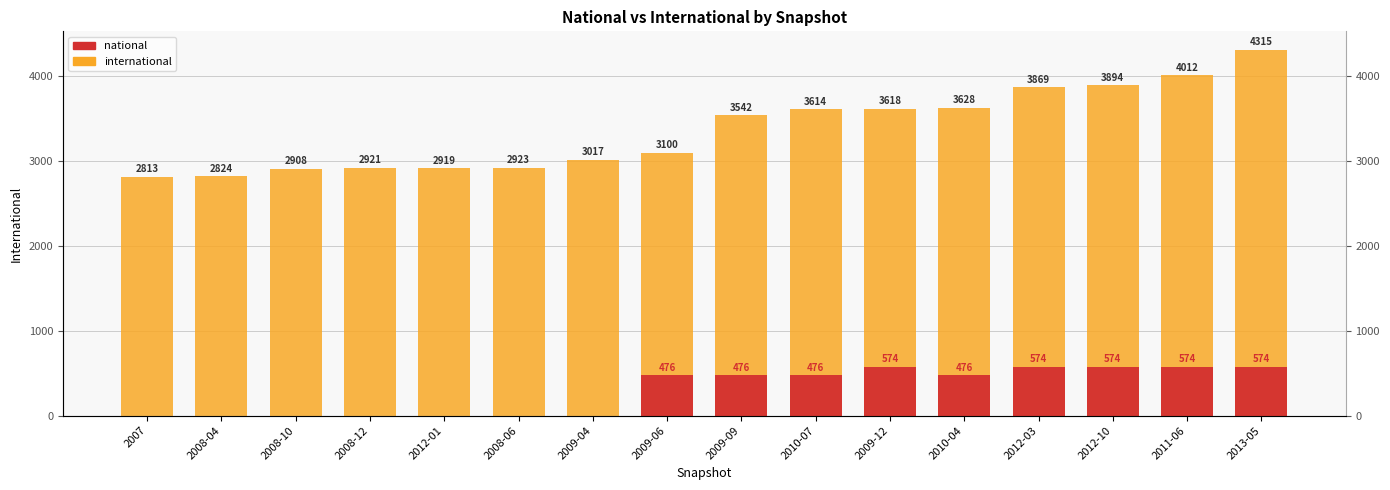

Which series changed the most between 2007 and 2008-04?

international